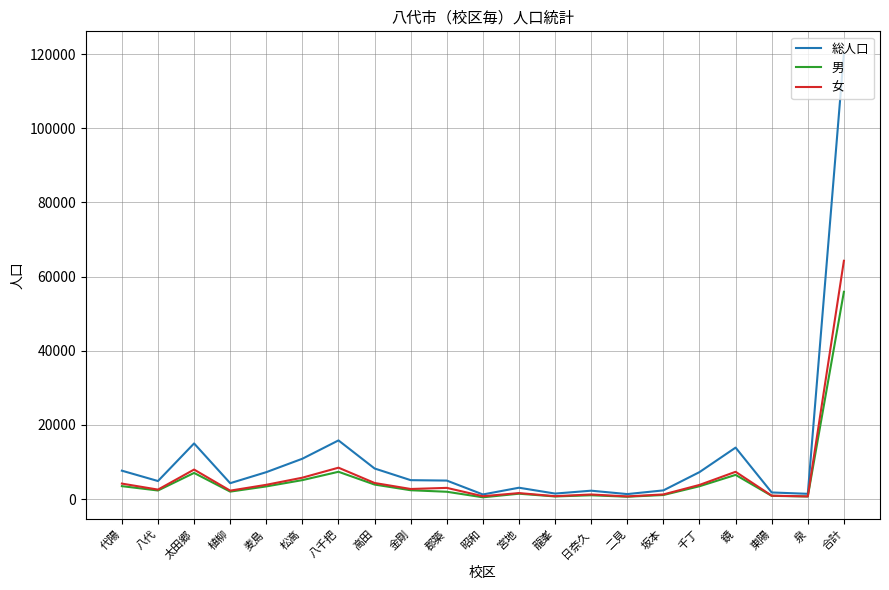

Does the chart have visible grid lines?

Yes